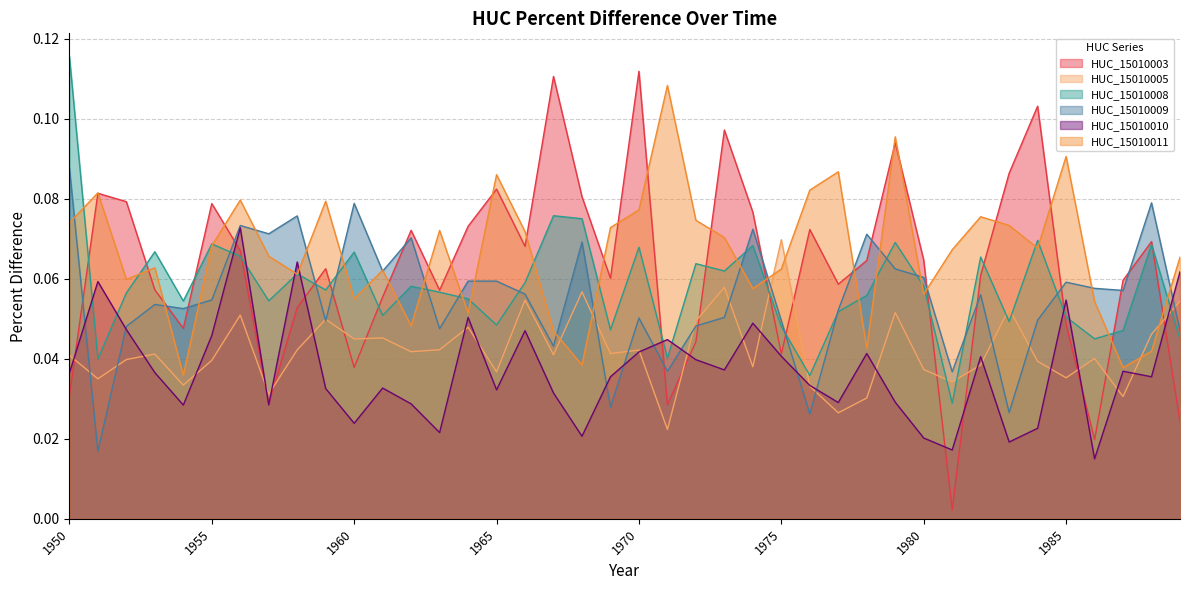

Count the HUC_15010011 values in the range 0 to 1.

40